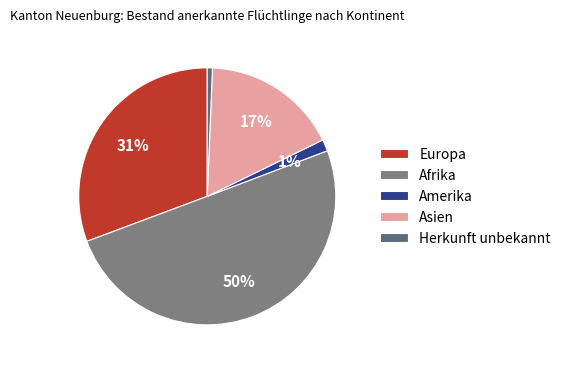

Does Afrika account for over 50% of the chart?

Yes